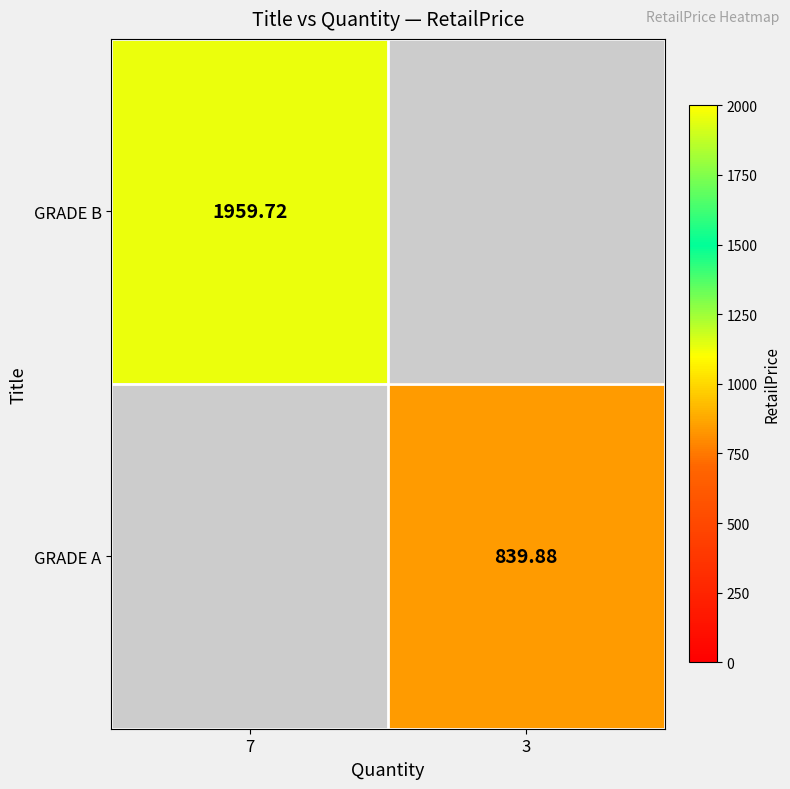

Rank the series by their maximum value, from lowest to highest.

GRADE B, GRADE A